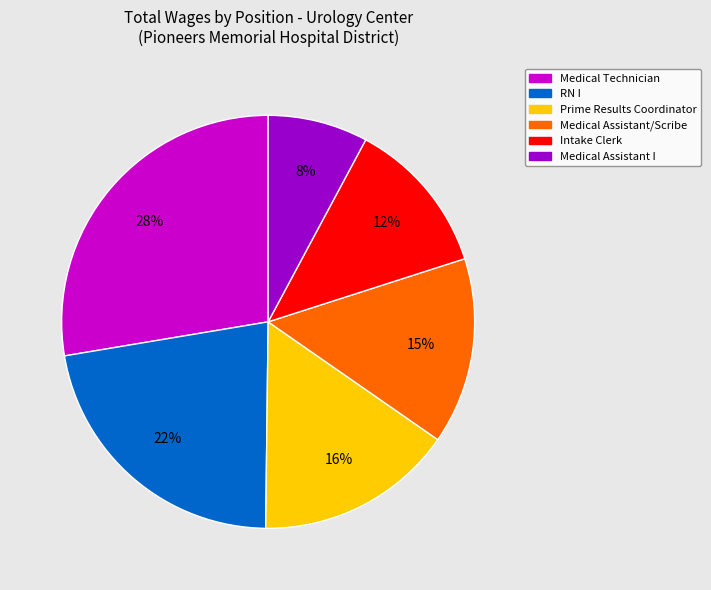

Which slice is the largest?

Medical Technician